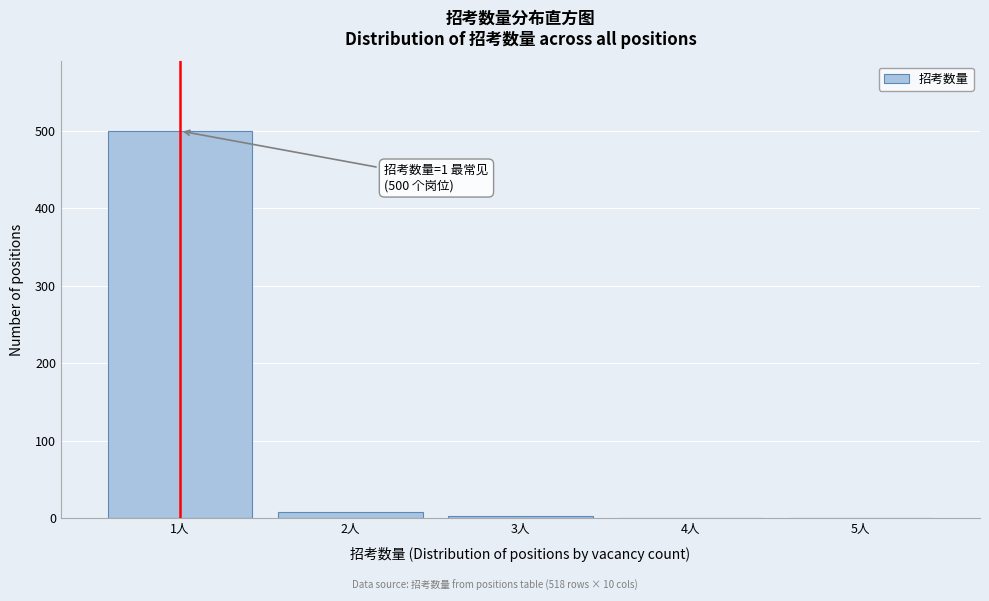

Is it true that the value at 1人 is 500?

True